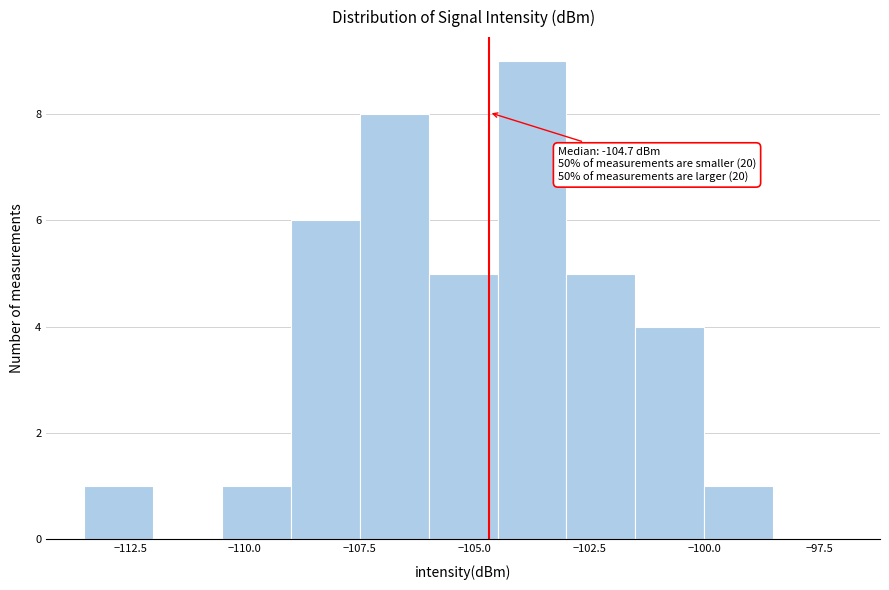

Around what value on the x-axis is the tallest bar? Give the approximate position of its centre, as read against the axis.

-103.5